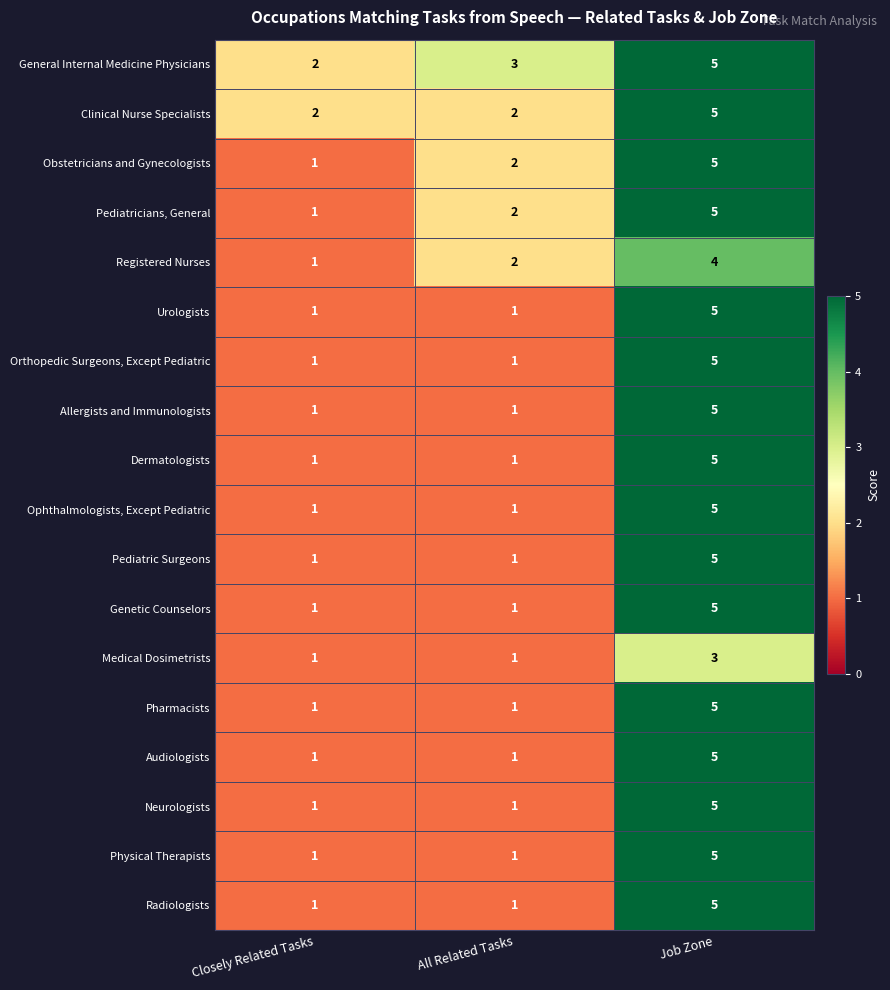

What is the sum of all Ophthalmologists, Except Pediatric values?

7